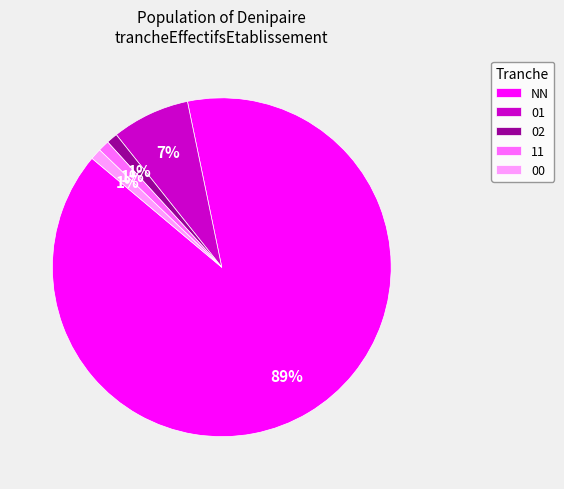

What is the majority slice?

NN